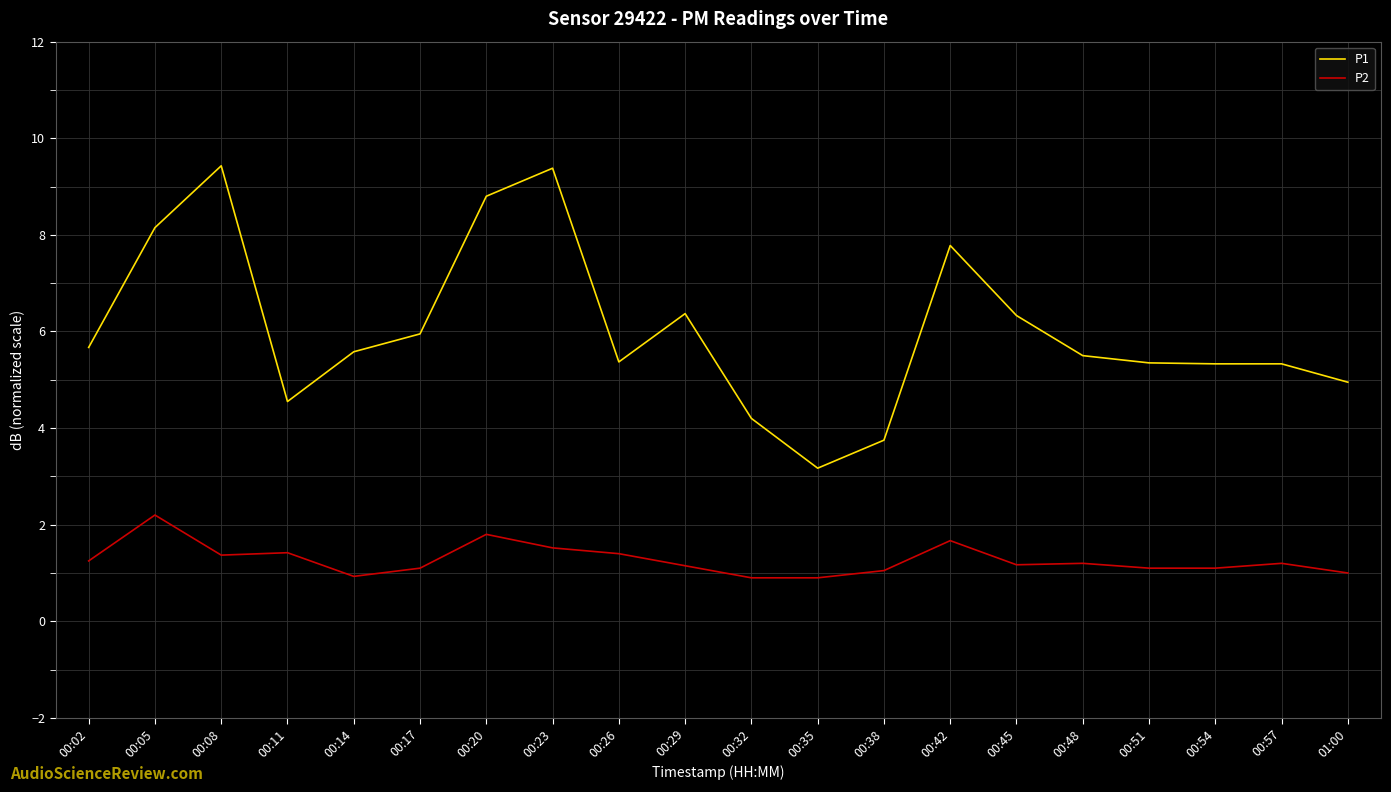

True or false: P2 and P1 cross at least once.

False